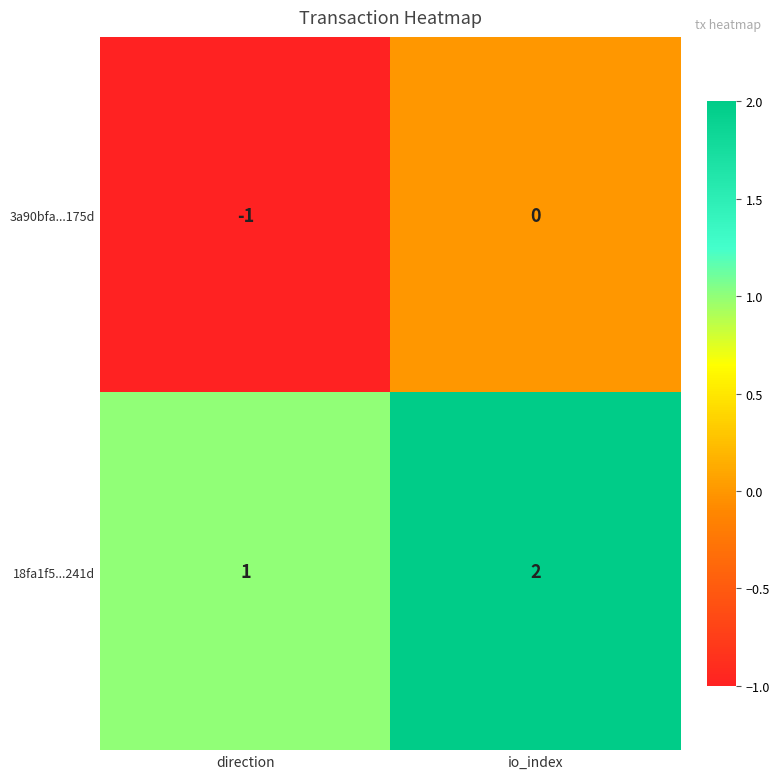

Rank the series at io_index from highest to lowest value.

18fa1f5...241d, 3a90bfa...175d